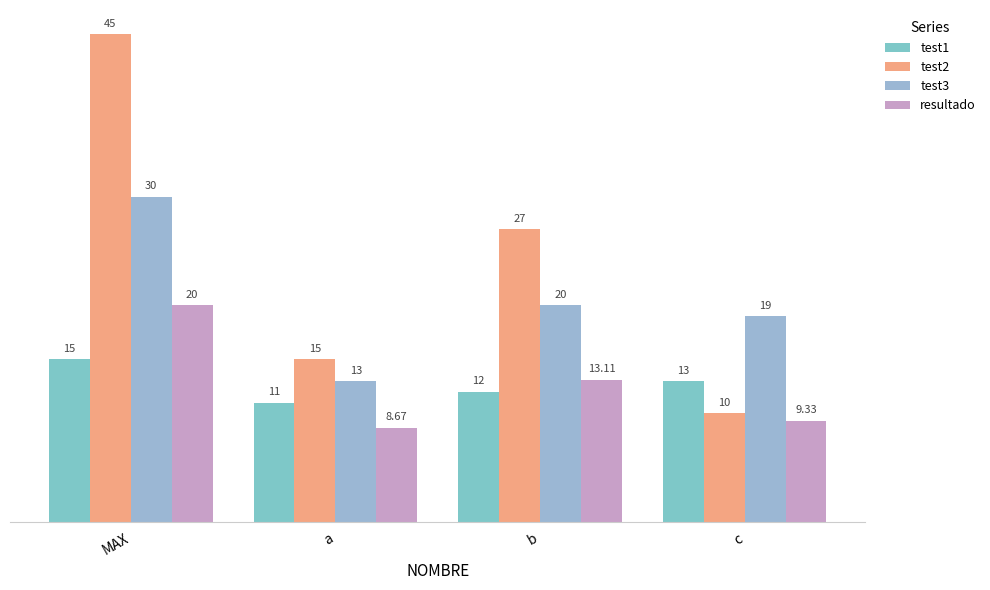

Read the resultado value at MAX.

20.0